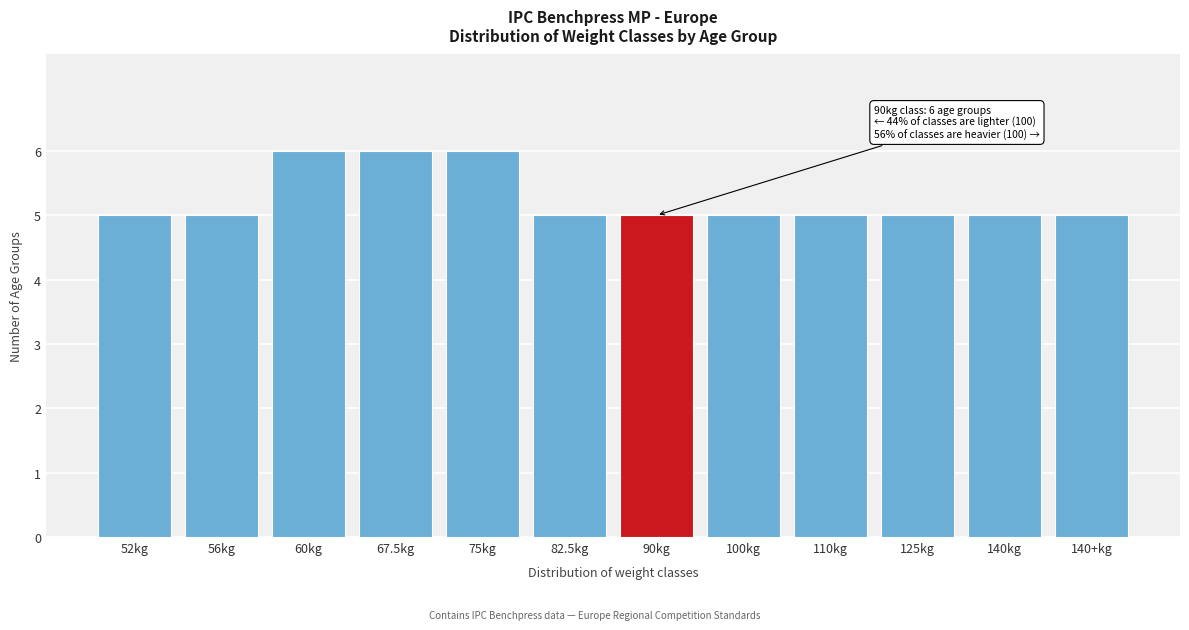

Reading right to left, list all the values displayed in this chart.

5	5	5	5	5	5	5	6	6	6	5	5